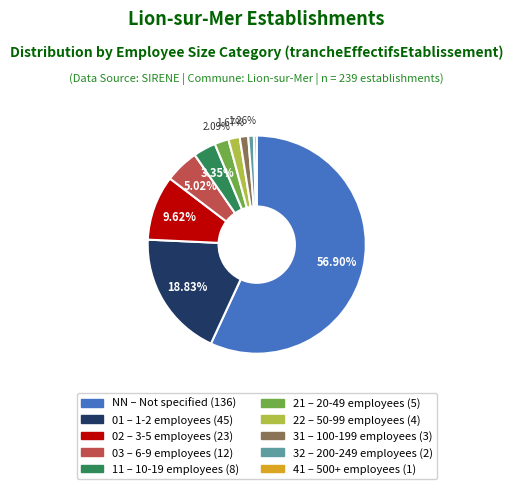

Does 22 represent more than half of the total?

No